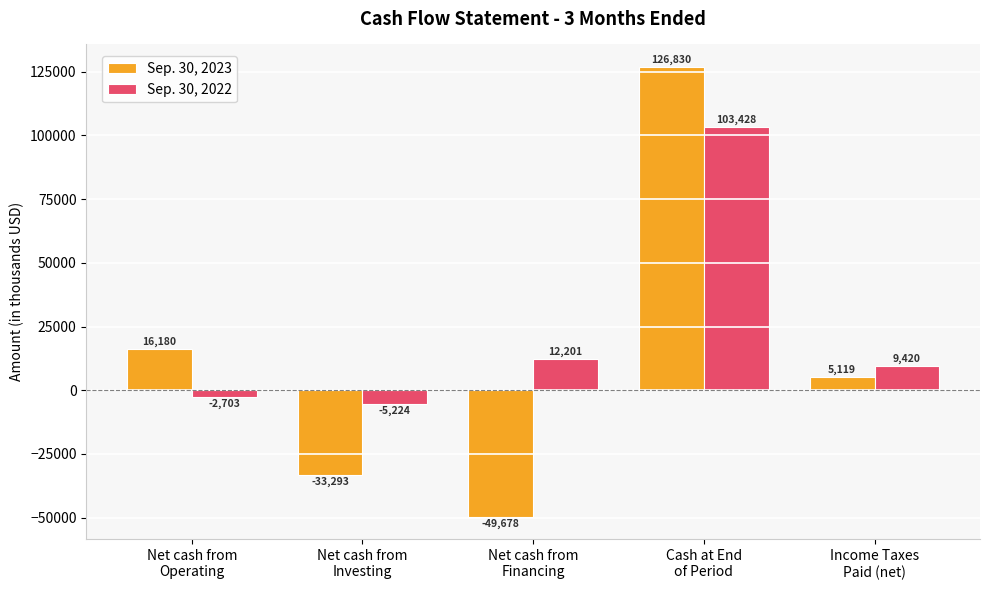

What is the sum of all Sep. 30, 2023 values?

65158